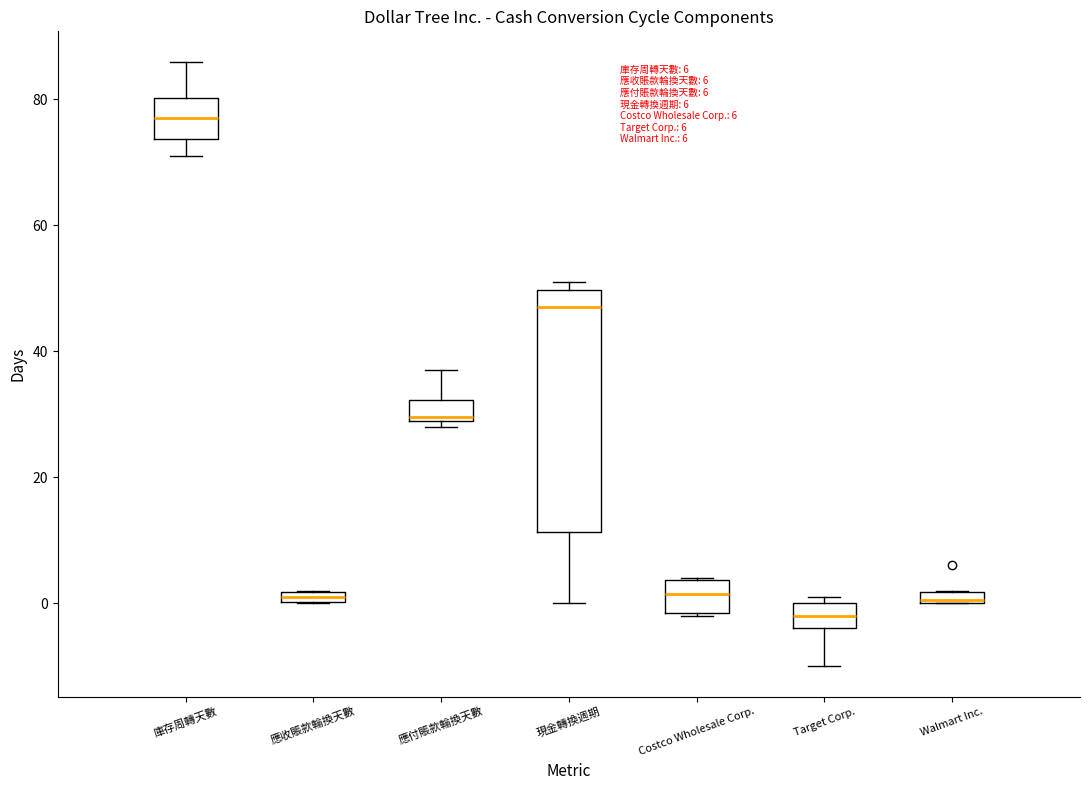

Comparing the boxes themselves (not the whiskers), which one is the tallest?

現金轉換週期